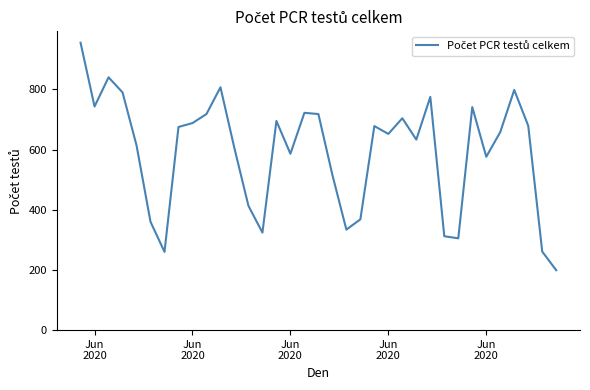

What is the minimum value shown in the chart?

199